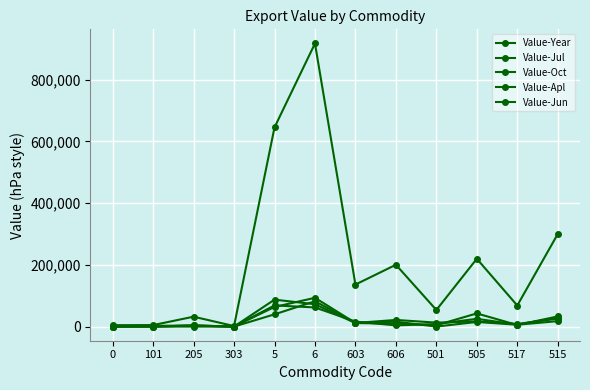

How many lines are shown in the chart?

5